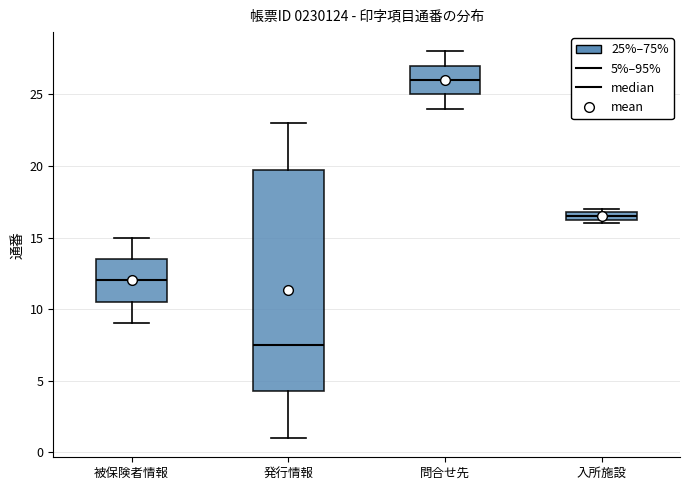

Where is the lower edge of the box for 発行情報 on the y-axis? The values are not printed on the chart, so give them approximately, as read against the axis.

4.5